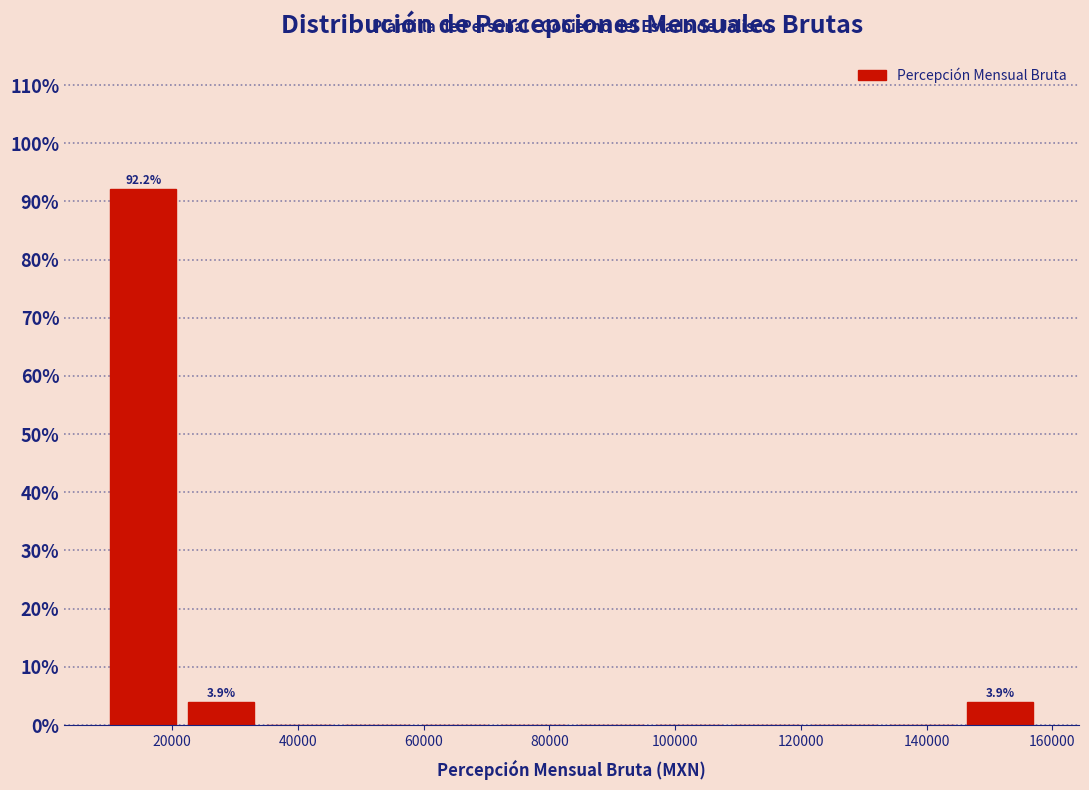

Over which range of the x-axis is the bar tallest?

10000 to 22000